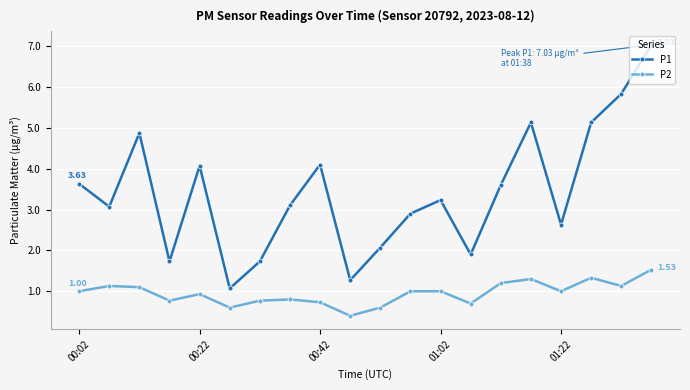

Does the chart display data point markers on the line(s)?

Yes